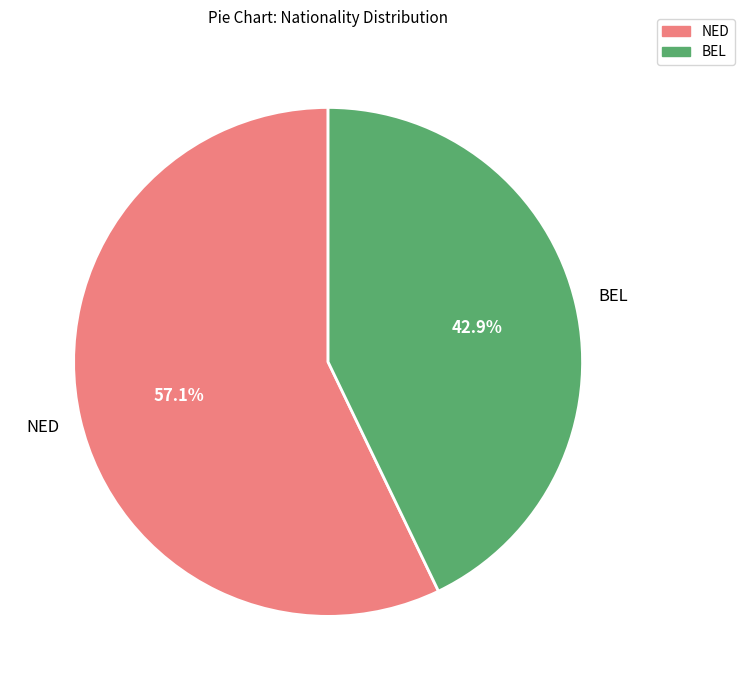

To the nearest percent, what portion does NED represent?

57%